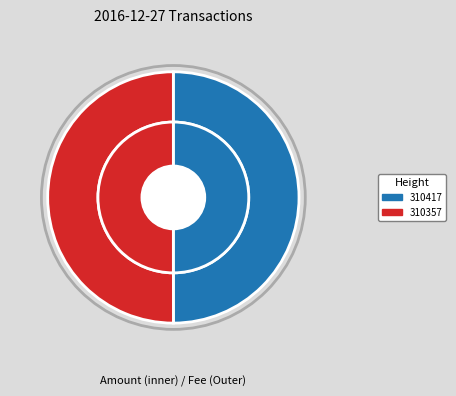

Count the number of slices in the pie.

2